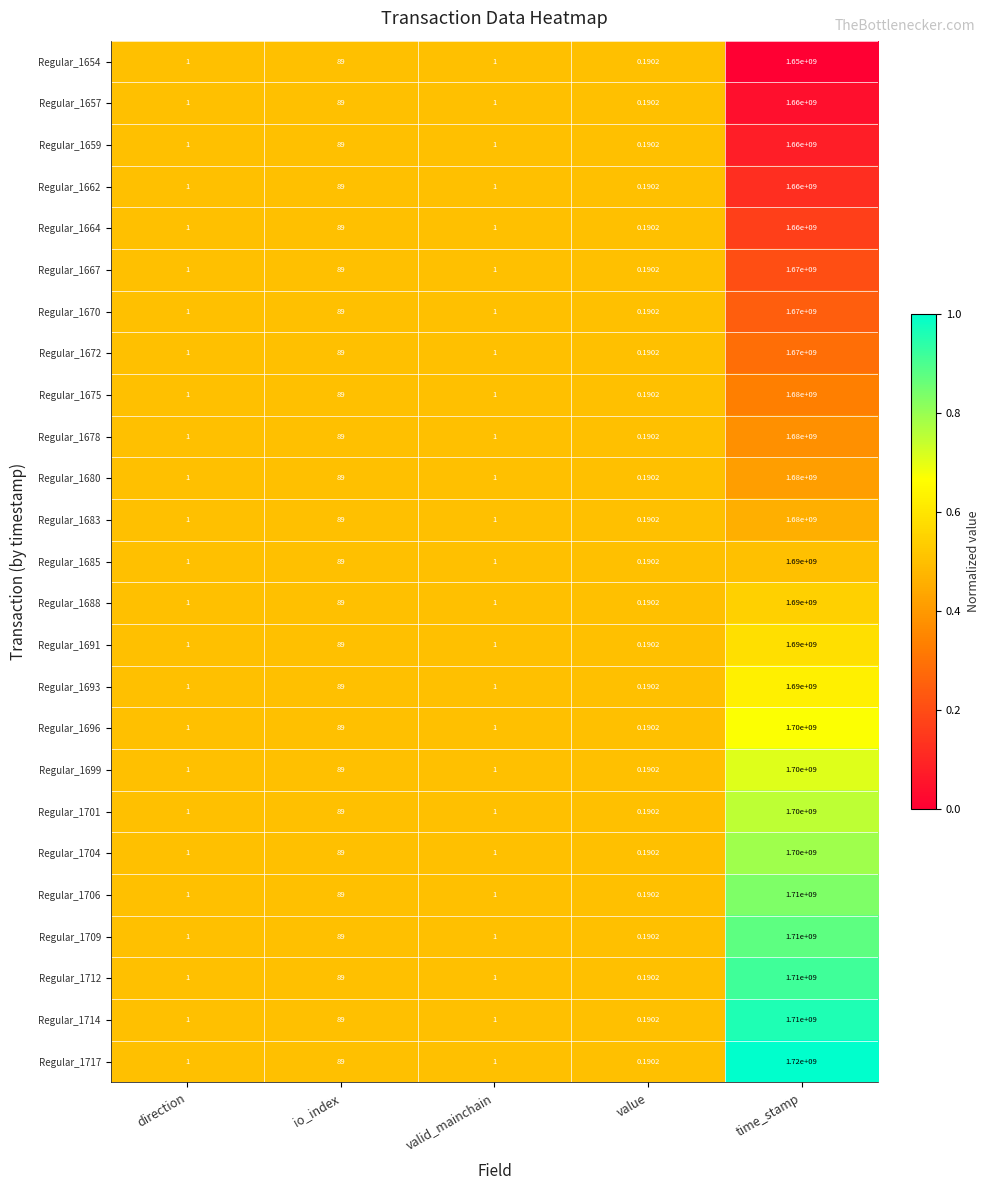

Is the value of Regular_1657 at valid_mainchain greater than the value of Regular_1654 at io_index?

No